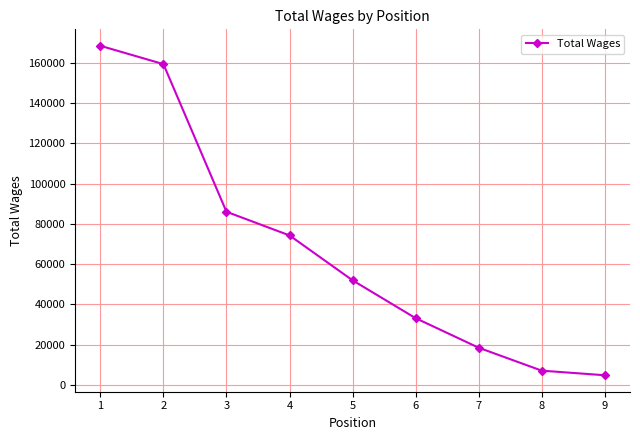

Does the chart display data point markers on the line(s)?

Yes